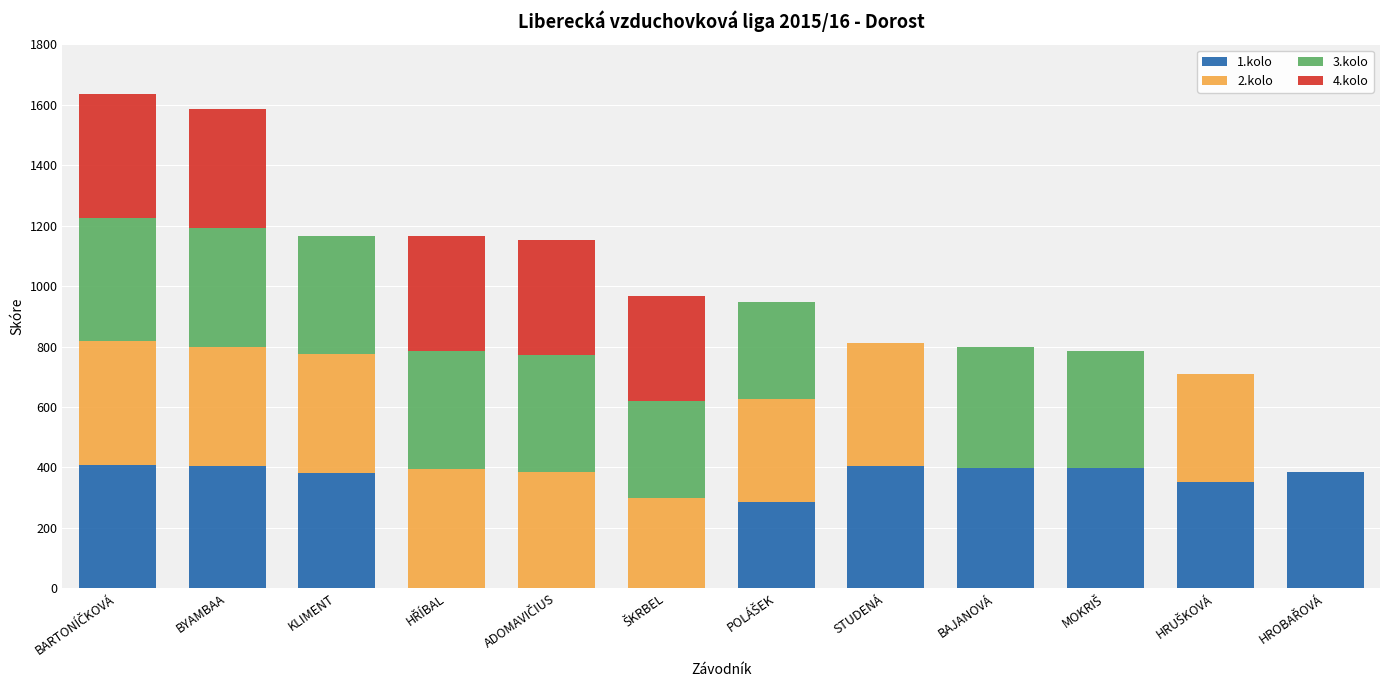

How many categories are shown in the chart?

12